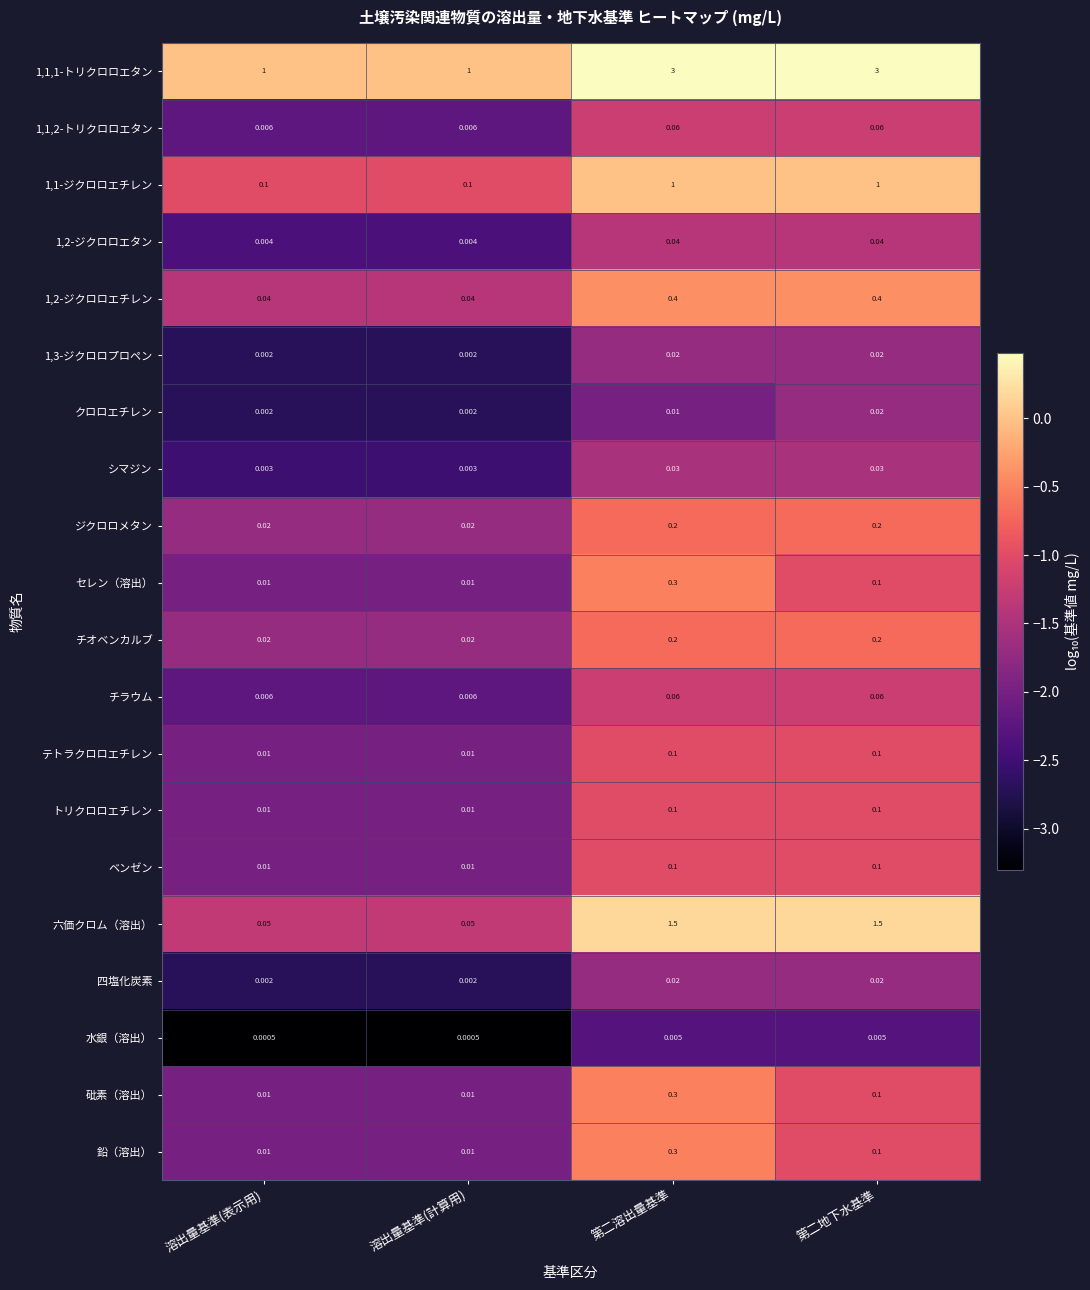

Is the value of トリクロロエチレン at 第二溶出量基準 greater than the value of ベンゼン at 溶出量基準(計算用)?

Yes